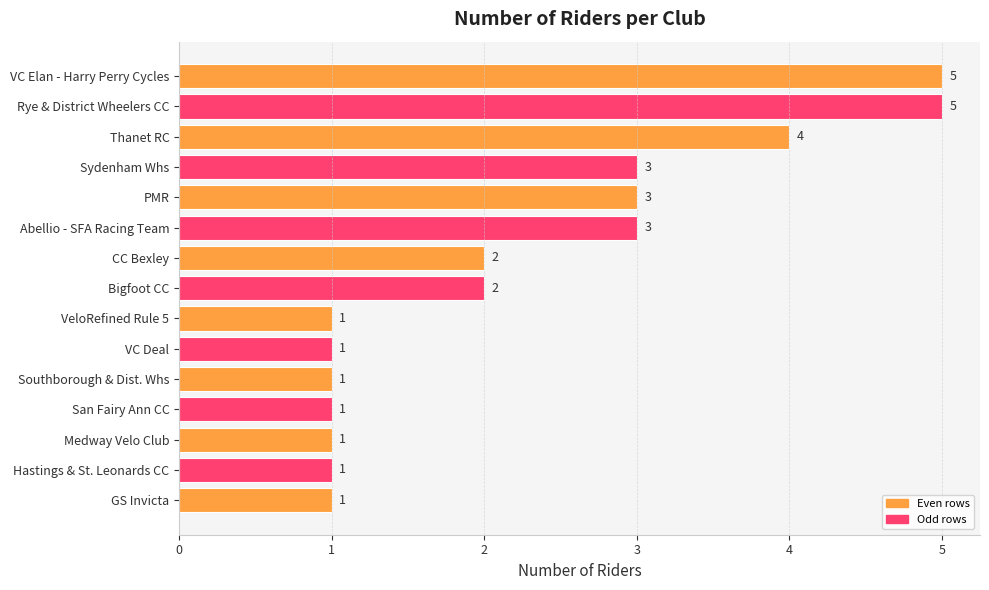

Is it true that the value at VeloRefined Rule 5 is 1?

True